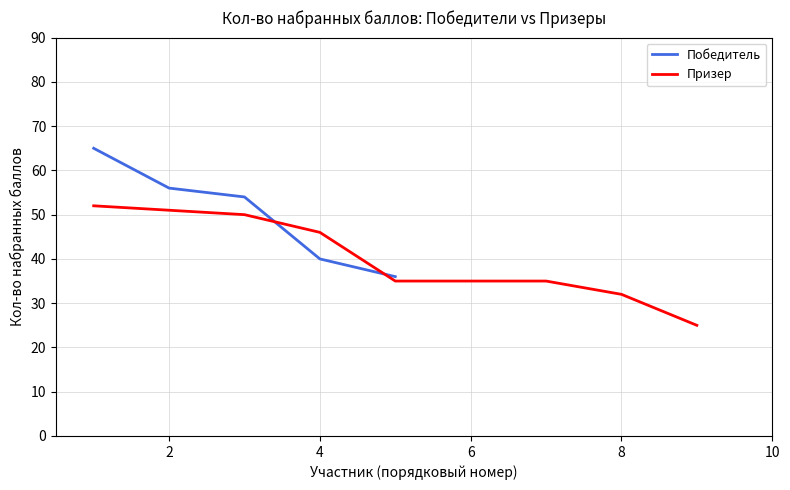

What is the spread (max minus min) of values at 3?

4